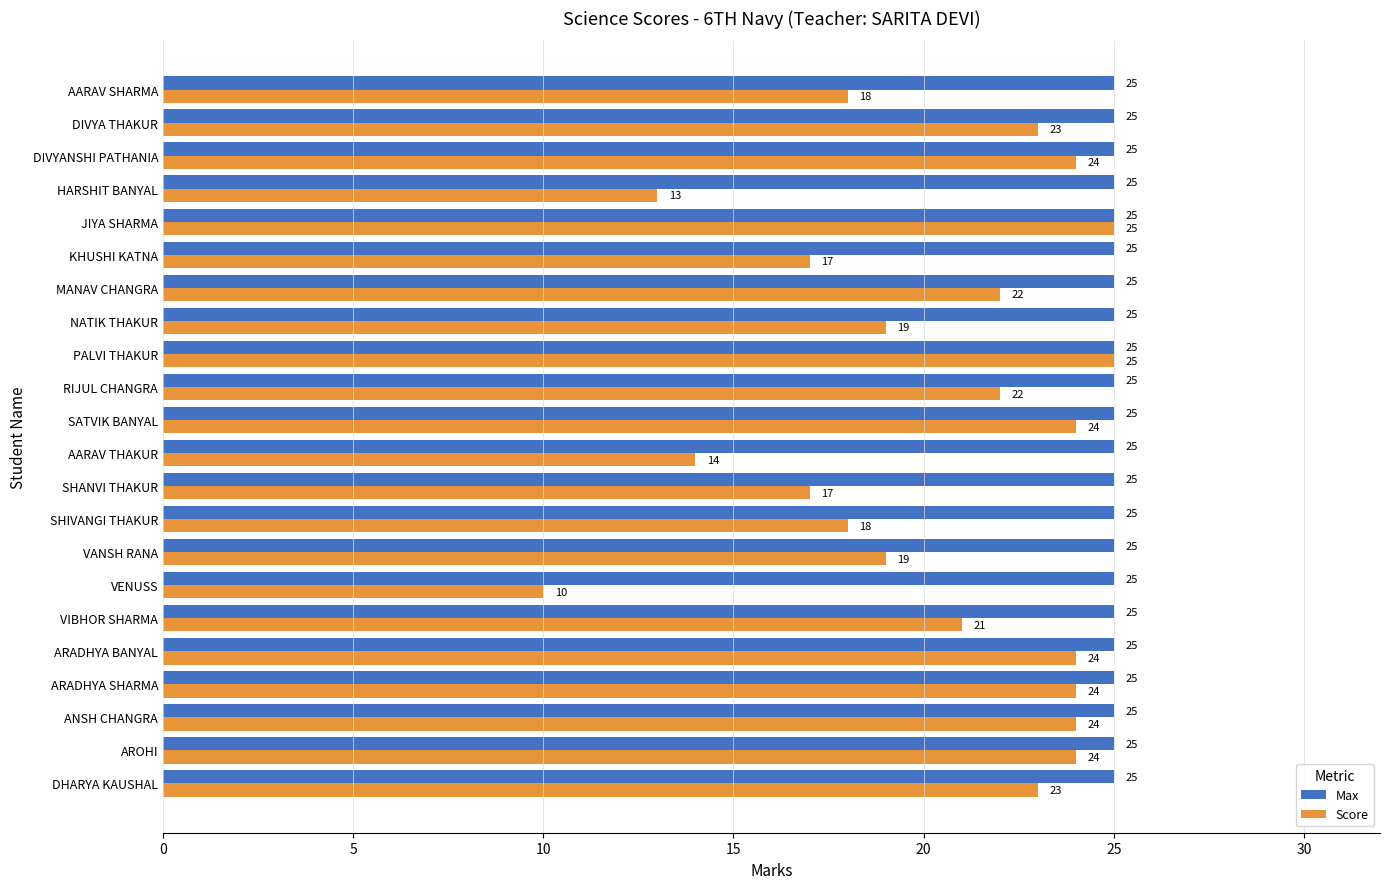

Rank the series at SHIVANGI THAKUR from lowest to highest value.

Score, Max